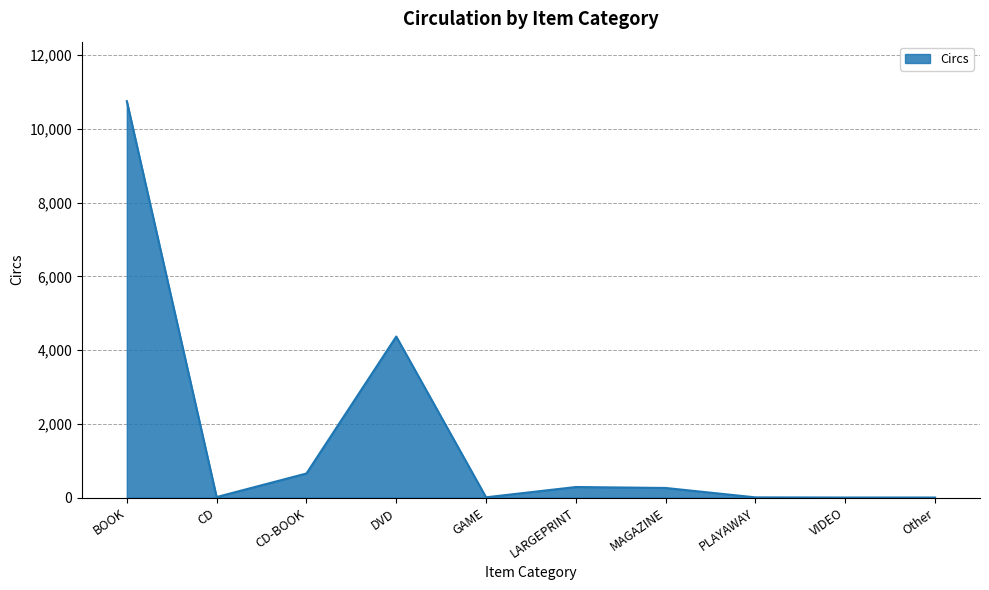

The chart shows a value of 14 at CD. True or false?

True